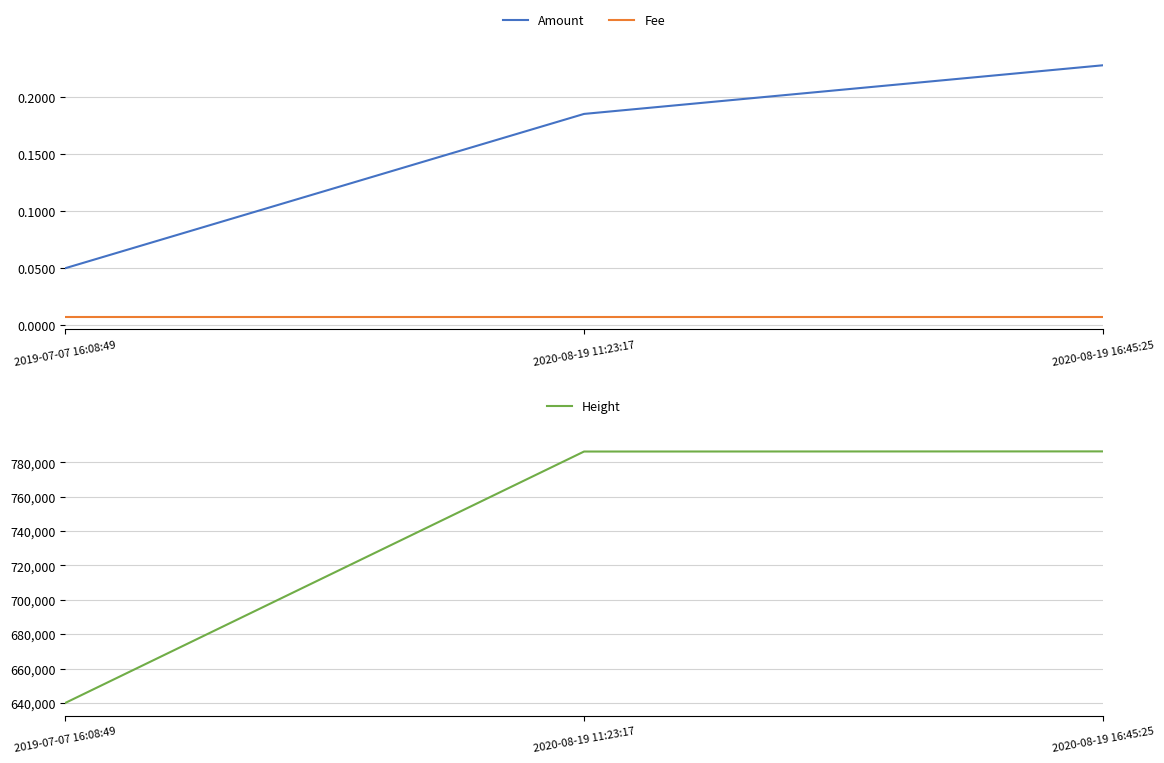

List the labels in order of Fee value, largest first.

2019-07-07 16:08:49, 2020-08-19 11:23:17, 2020-08-19 16:45:25